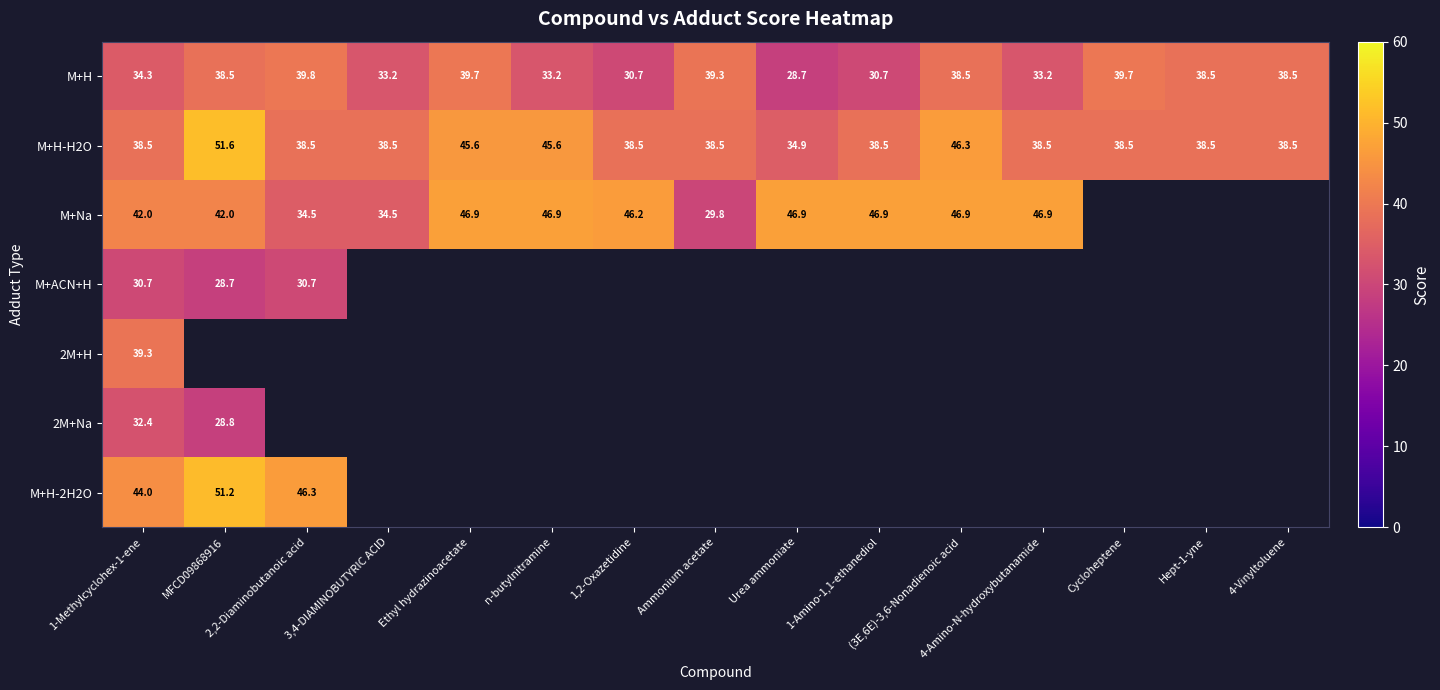

At which label does M+H reach its minimum?

Urea ammoniate